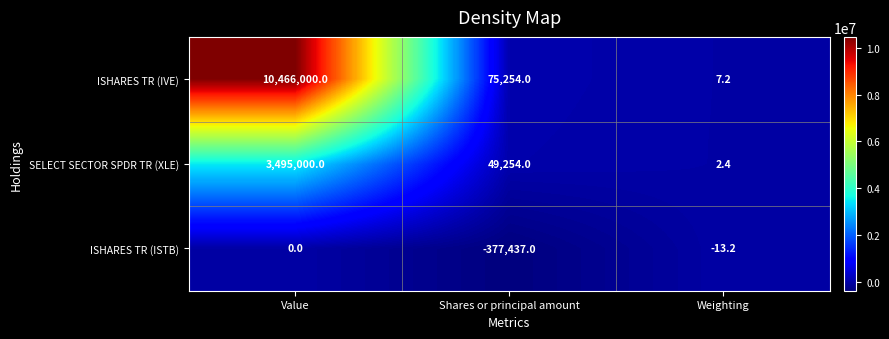

At which category is the sum across all series the highest?

Value